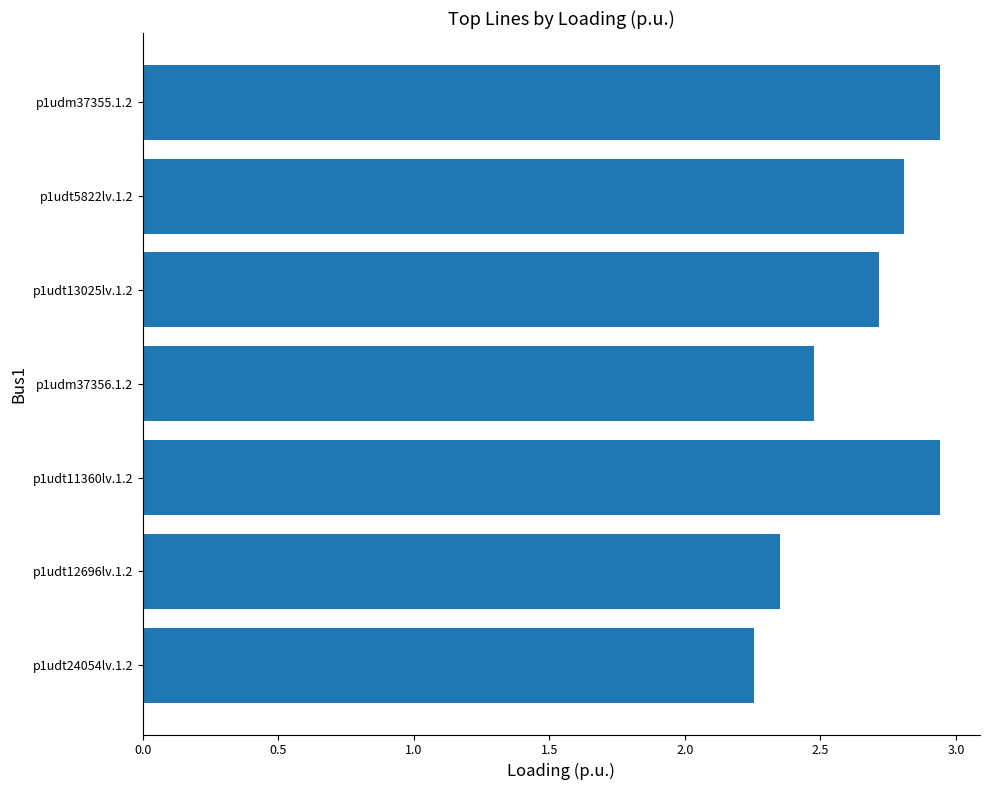

How many series are shown in this chart?

1